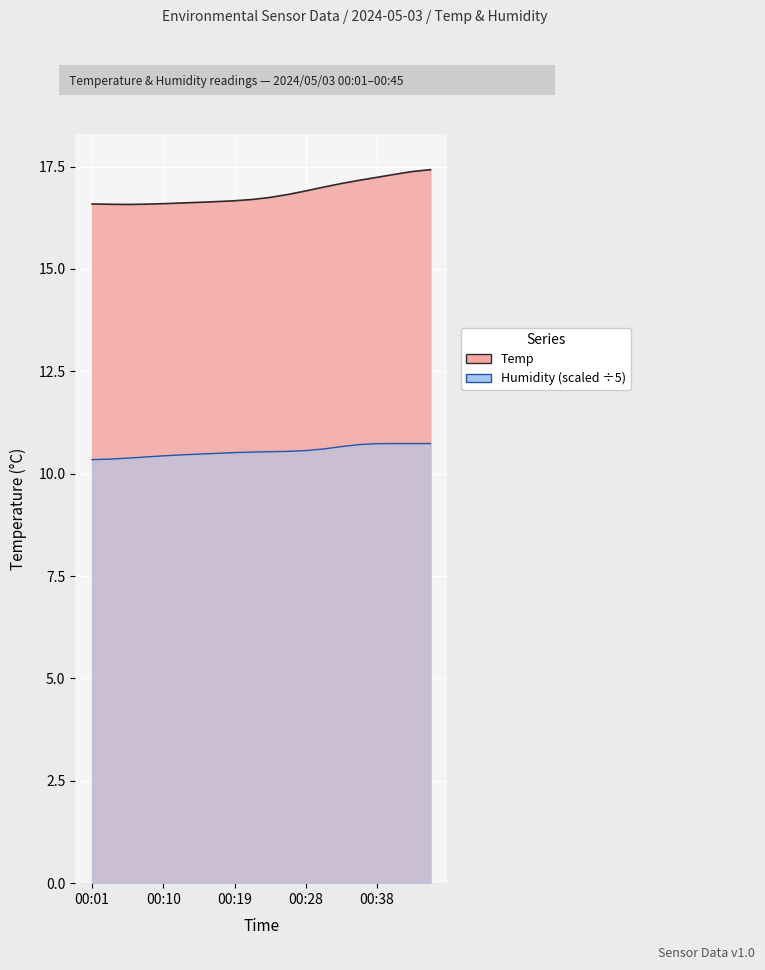

True or false: the data shows 6.5 at 00:03.

False